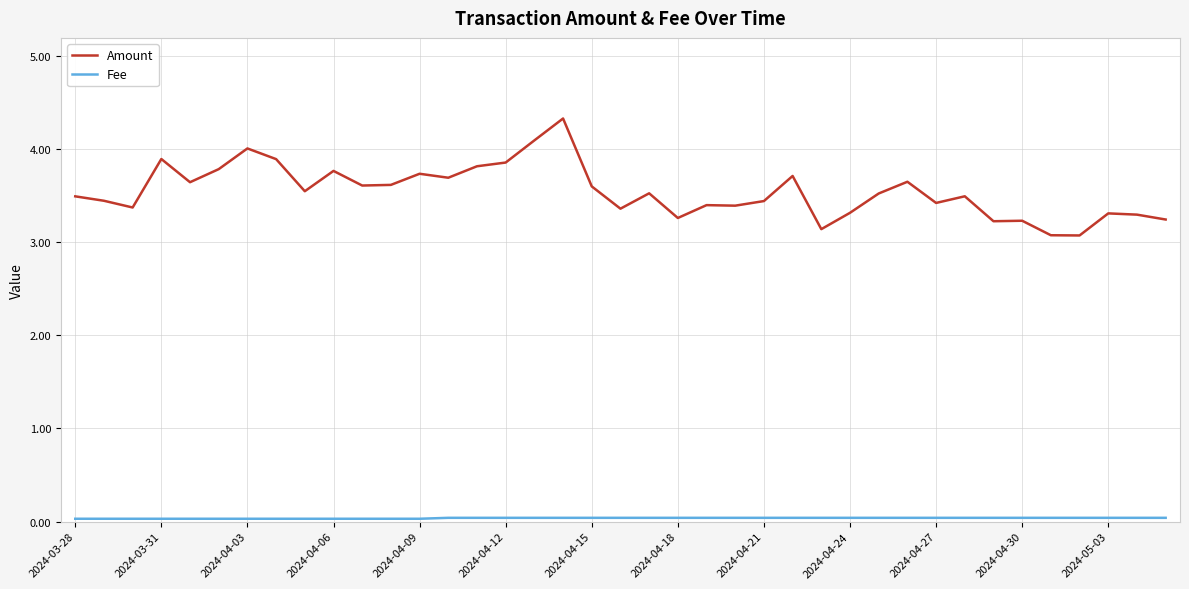

Which series has the largest total across all categories?

Amount